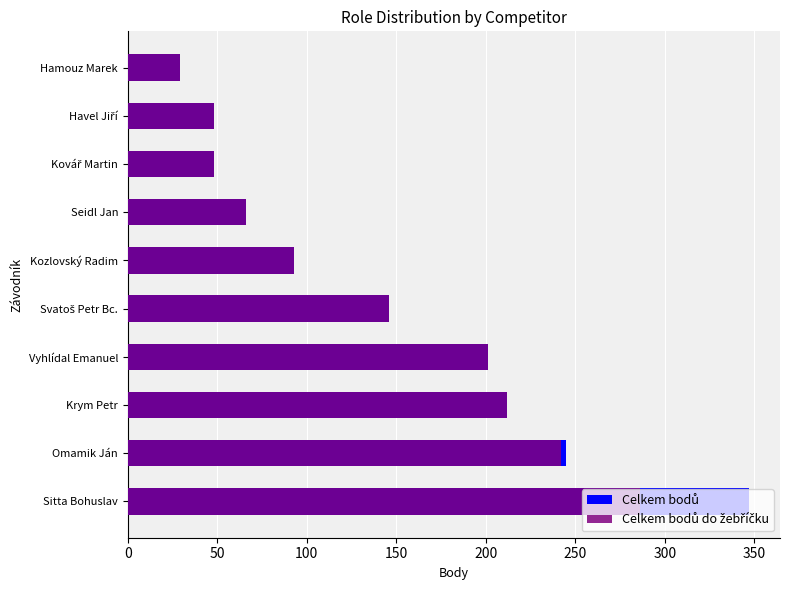

Reading left to right, extract all data points from this chart.

Celkem bodů: 347	245	212	201	146	93	66	48	48	29
Celkem bodů do žebříčku: 286	242	212	201	146	93	66	48	48	29